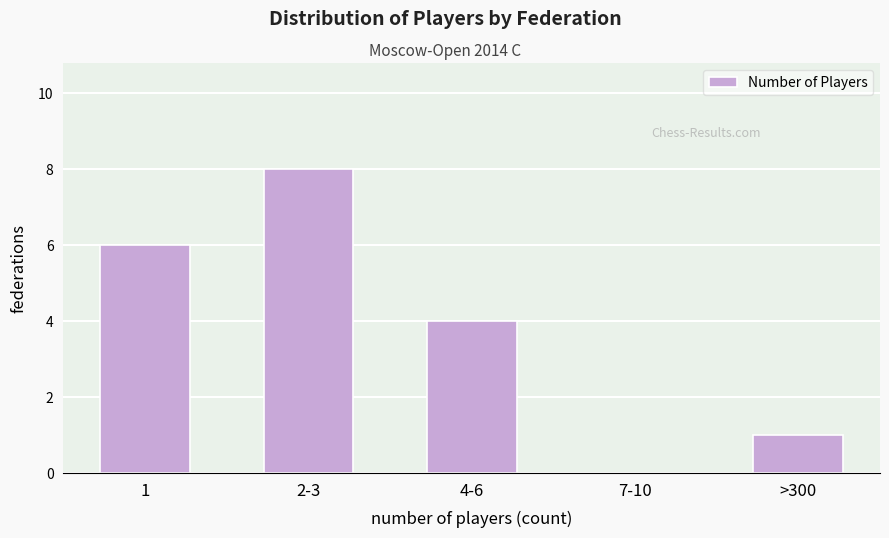

Reading left to right, list all the values displayed in this chart.

1=6	2-3=8	4-6=4	7-10=0	>300=1